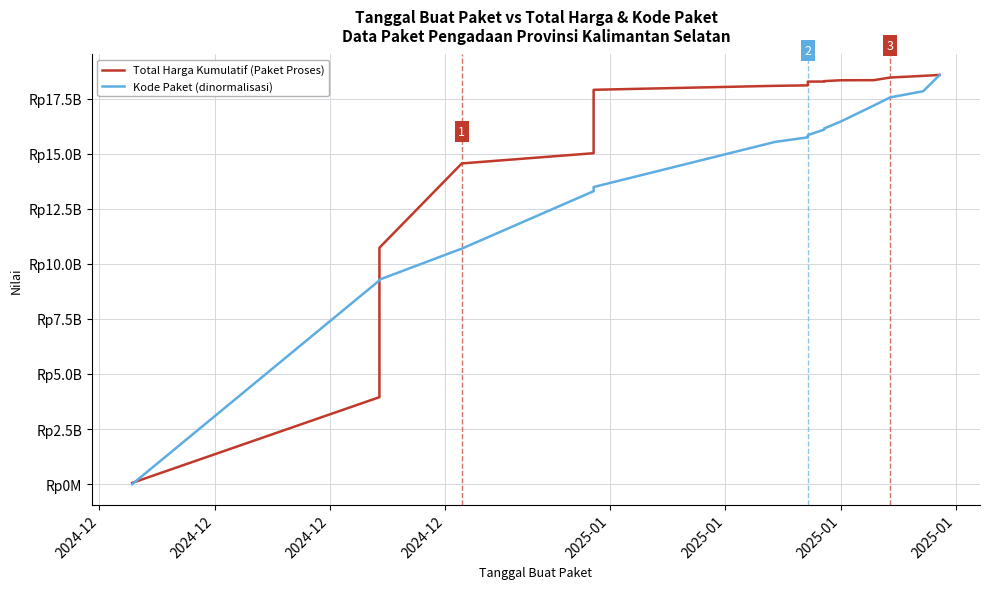

What is the sum of all Kode Paket (dinormalisasi) values?

273126478429.9